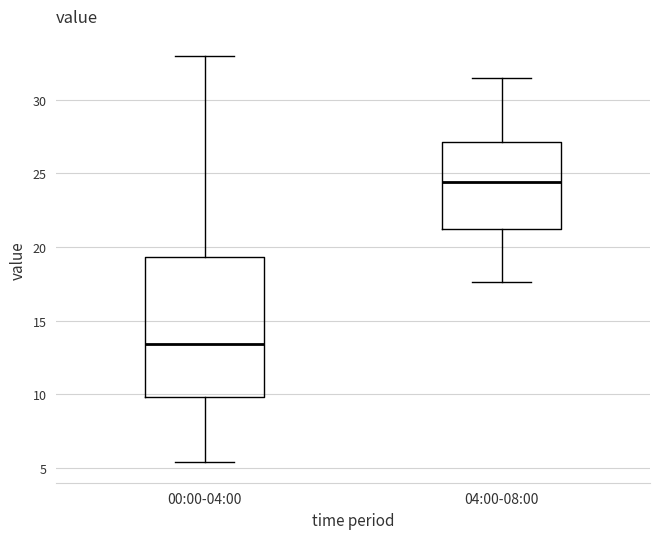

Comparing the boxes themselves (not the whiskers), which one is the tallest?

00:00-04:00